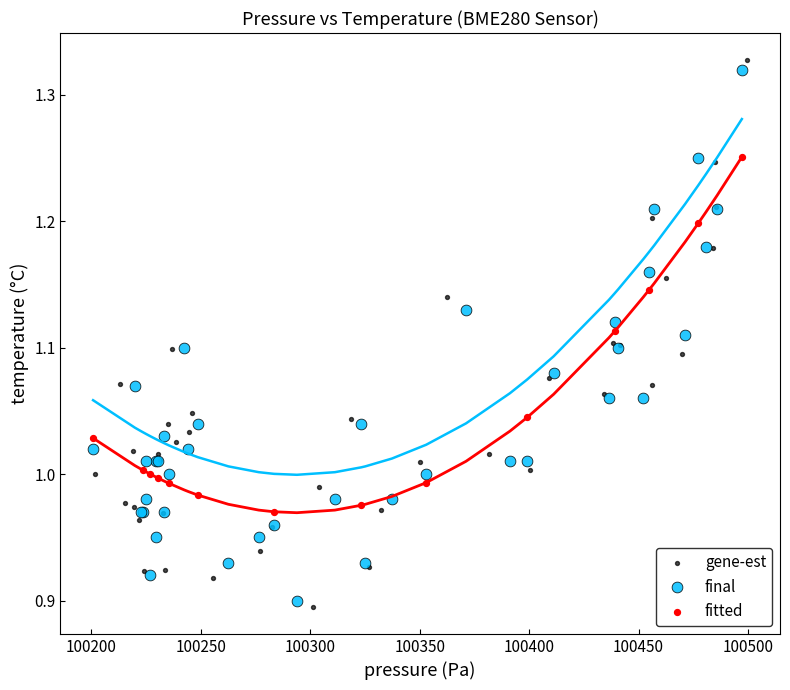

What are all the series names shown in the legend?

gene-est, final, fitted